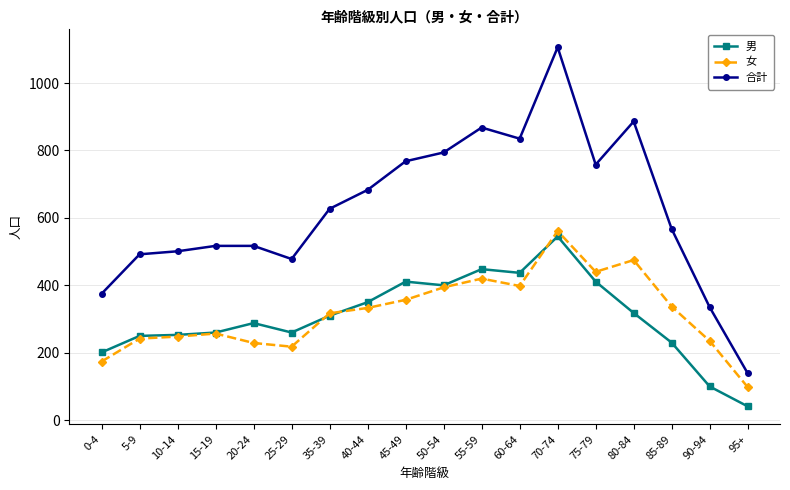

What is the value of the 男 point at the 11th from the left?

448